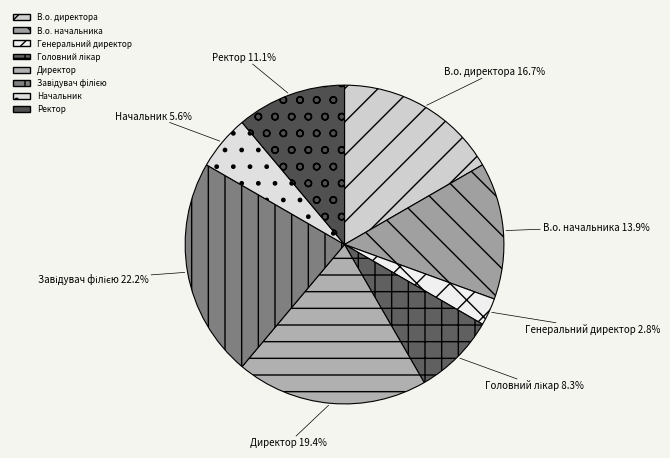

Which category has the smallest portion of the pie?

Генеральний директор